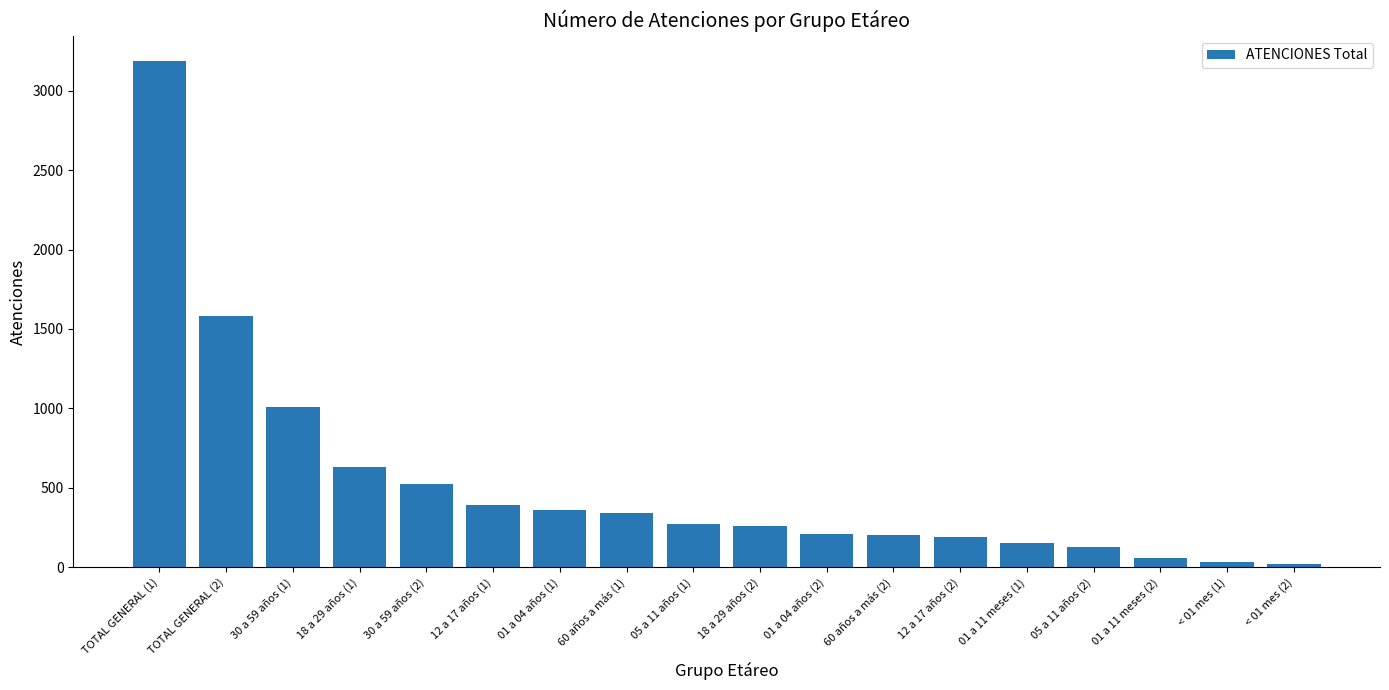

Which has a higher value, TOTAL GENERAL (1) or 01 a 11 meses (2)?

TOTAL GENERAL (1)